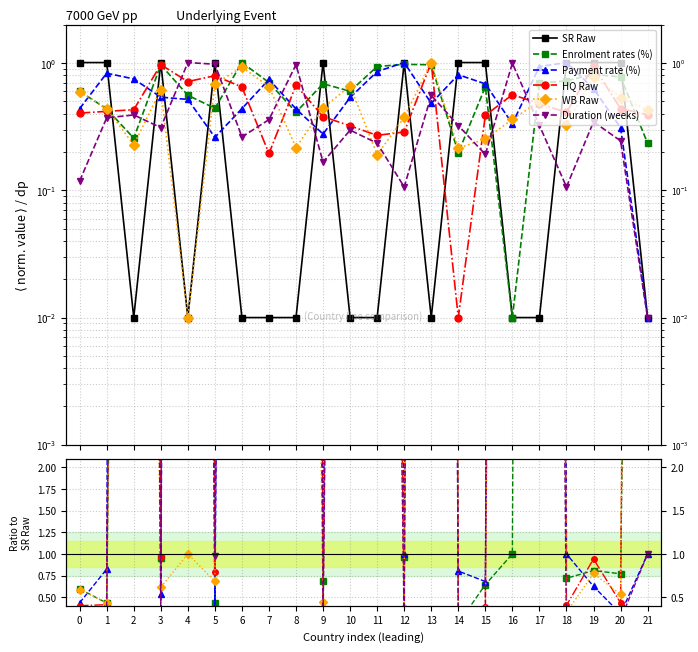

At which category does SR Raw reach its first local valley?

2